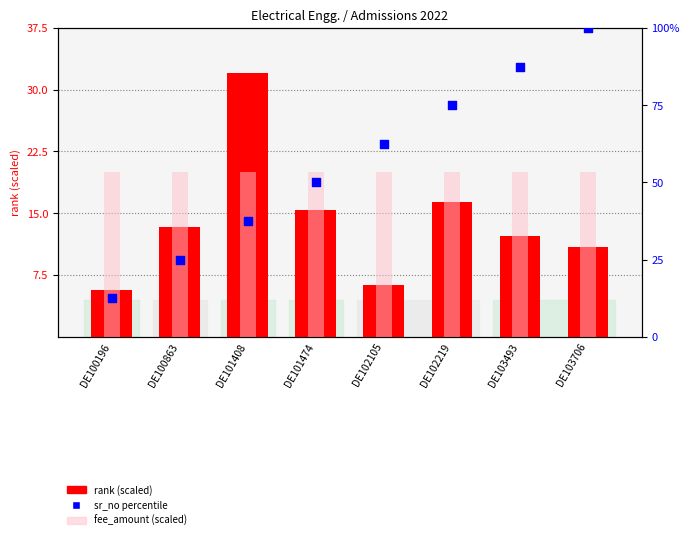

Is the value of fee_amount (scaled) at DE103493 greater than the value of sr_no percentile at DE101474?

No